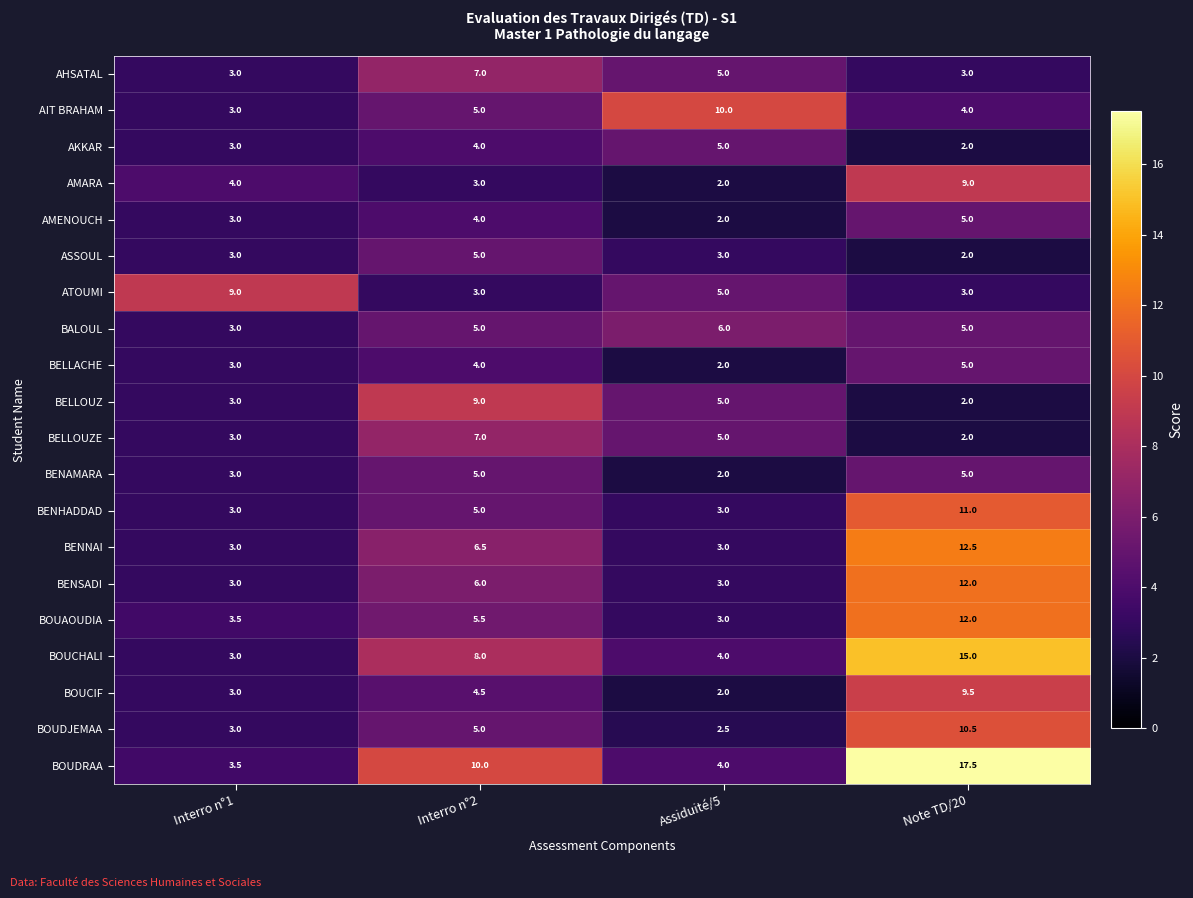

Which series has the widest spread of values?

BOUDRAA